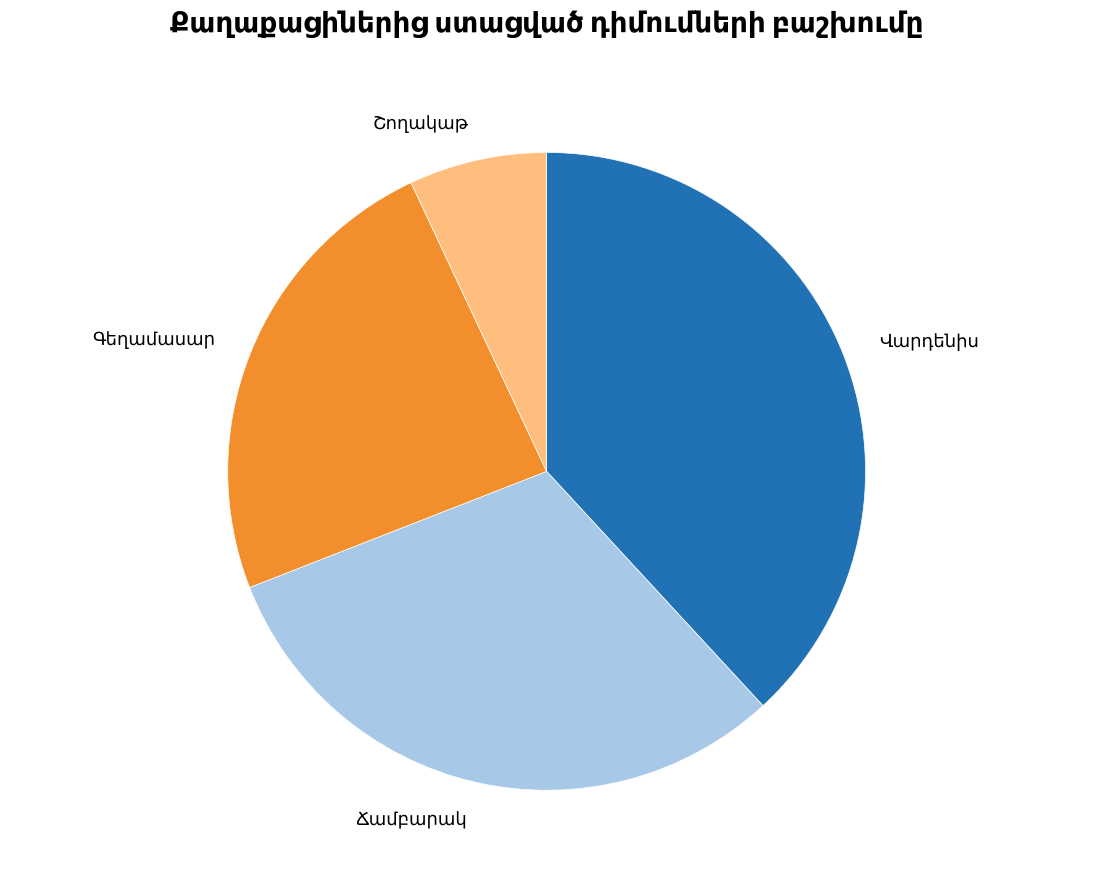

Is there any slice that represents more than half of the pie?

No